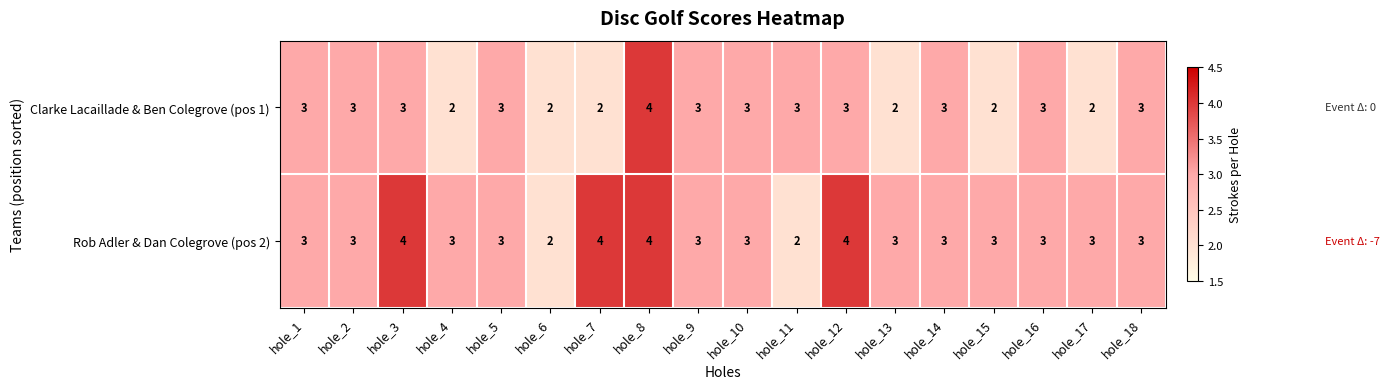

The value of Rob Adler & Dan Colegrove (pos 2) at hole_1 is 2. True or false?

False